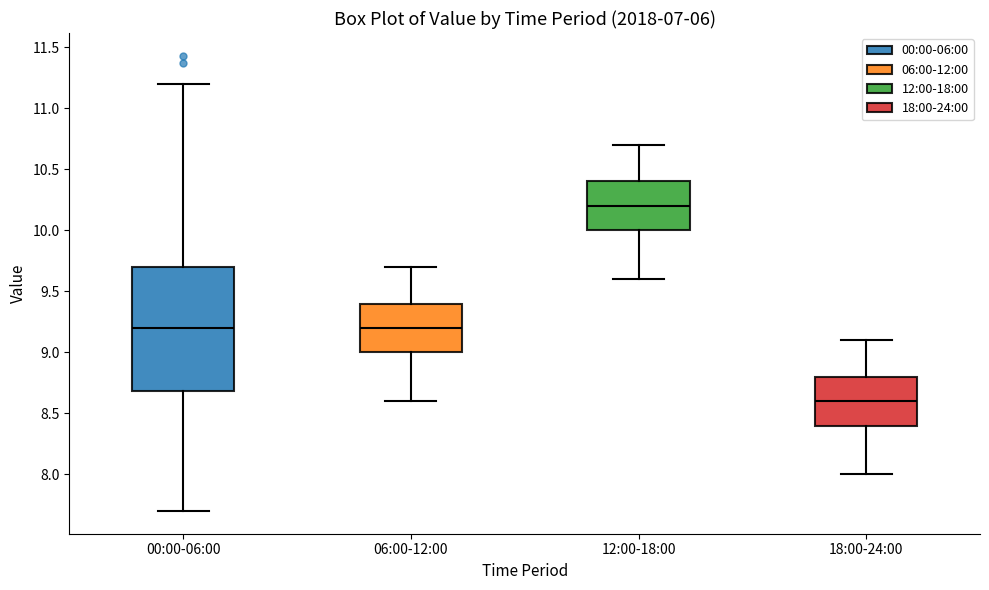

Which box's median line is the lowest?

18:00-24:00